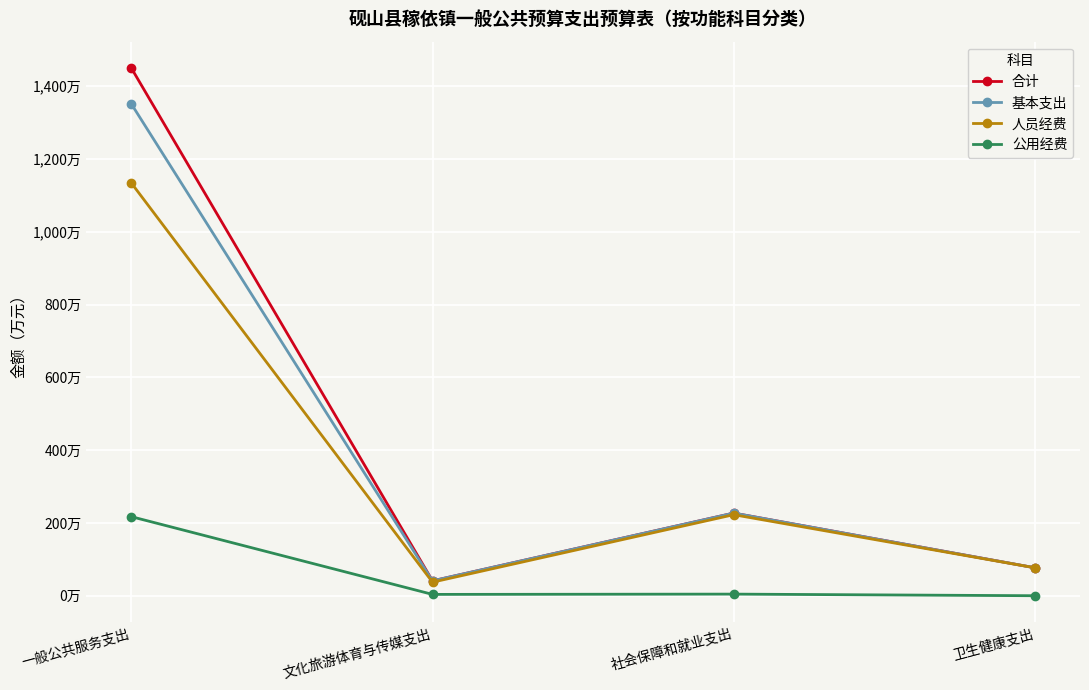

Is the value of 人员经费 at 文化旅游体育与传媒支出 greater than the value of 基本支出 at 社会保障和就业支出?

No